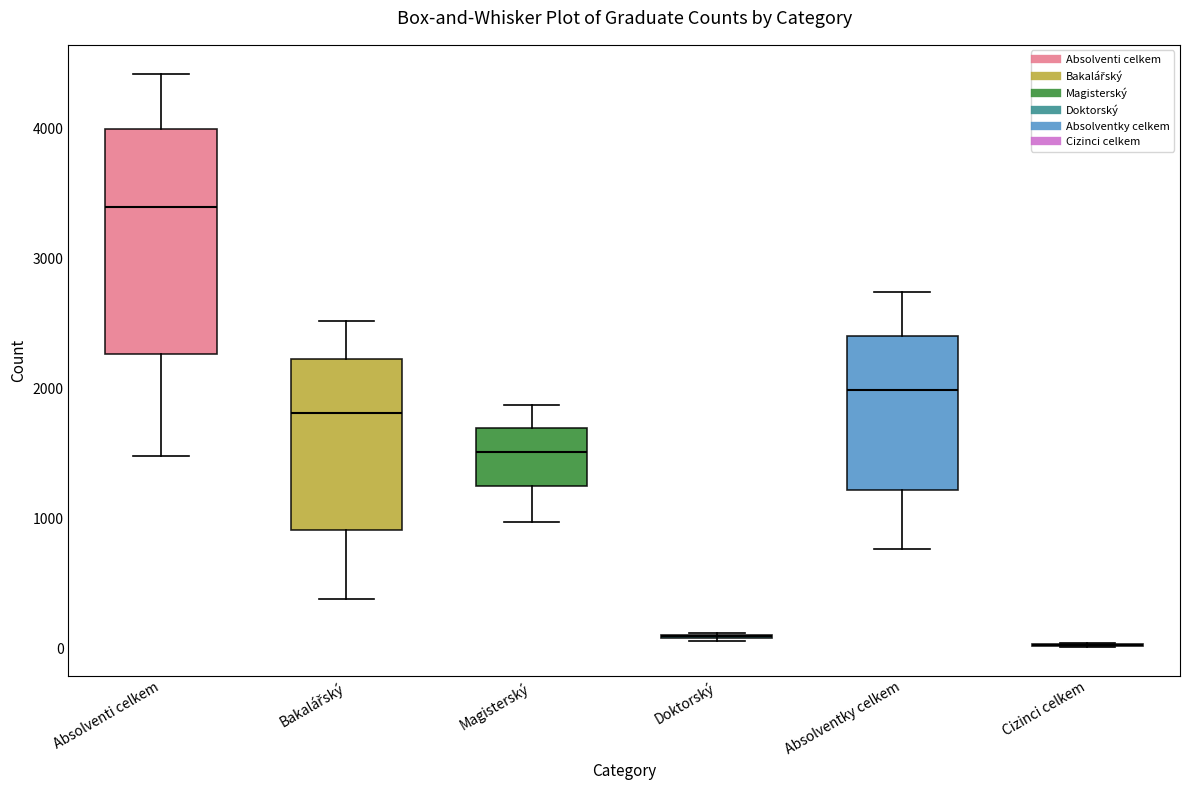

Reading left to right, read every box against the y-axis: the position of its median line, the range the box covers, and the ends of its whiskers. The values are not printed on the chart, so give them approximately, as read against the axis.

Absolventi celkem: median 3400, box 2300 to 4000, whiskers 1500 to 4400
Bakalářský: median 1800, box 900 to 2200, whiskers 400 to 2500
Magisterský: median 1500, box 1300 to 1700, whiskers 1000 to 1900
Doktorský: box collapsed to a line at 100, whiskers 100 to 100
Absolventky celkem: median 2000, box 1200 to 2400, whiskers 800 to 2700
Cizinci celkem: box collapsed to a line at 0, whiskers 0 to 0